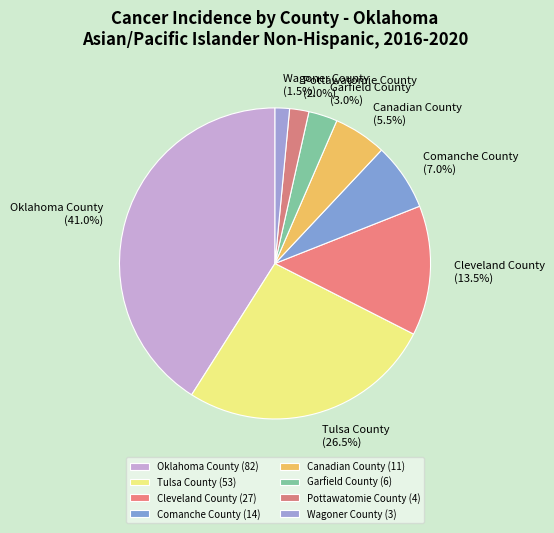

Approximately how many times larger is the value at Oklahoma County compared to Canadian County?

7.5